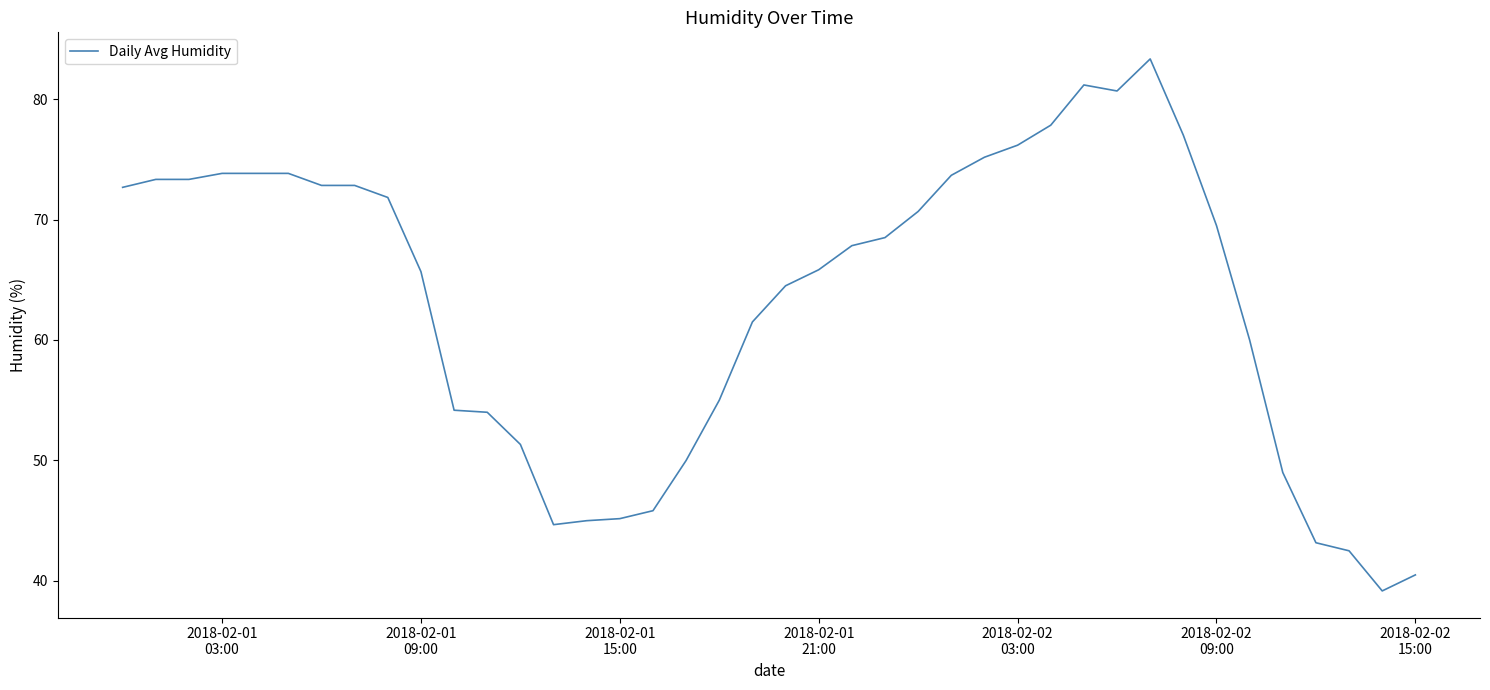

What is the difference between the maximum and minimum values?

44.2